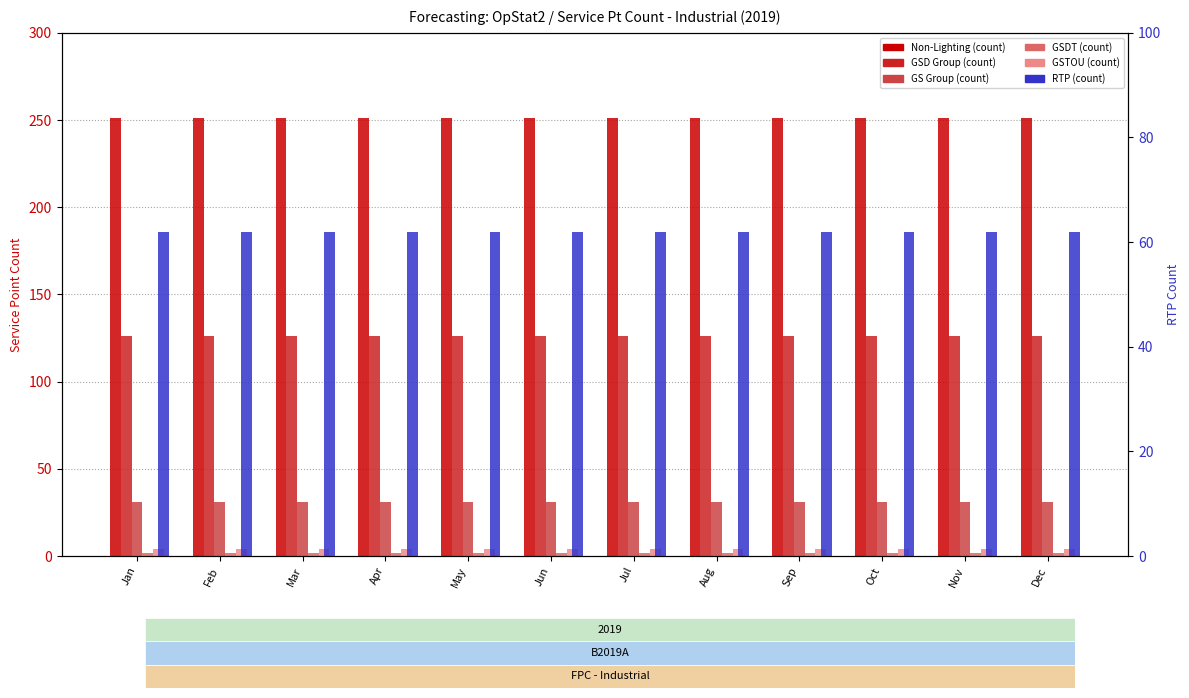

How many bars are there in total?

72